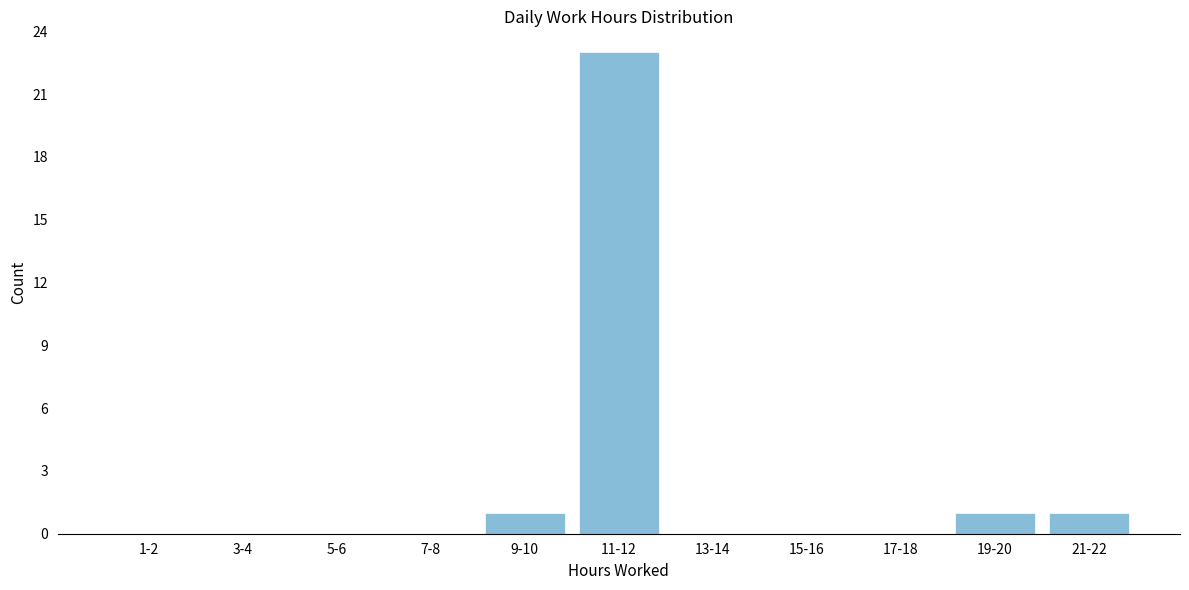

Reading left to right, what are all the values shown in this chart?

1-2=0	3-4=0	5-6=0	7-8=0	9-10=1	11-12=23	13-14=0	15-16=0	17-18=0	19-20=1	21-22=1